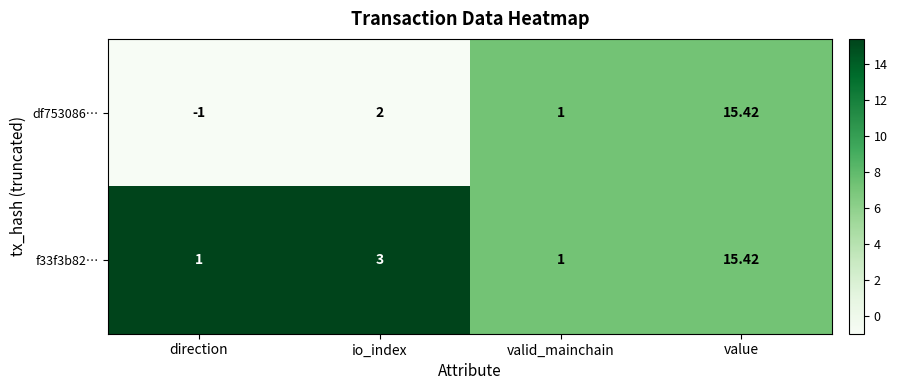

List the labels in order of df753086… value, largest first.

value, io_index, valid_mainchain, direction